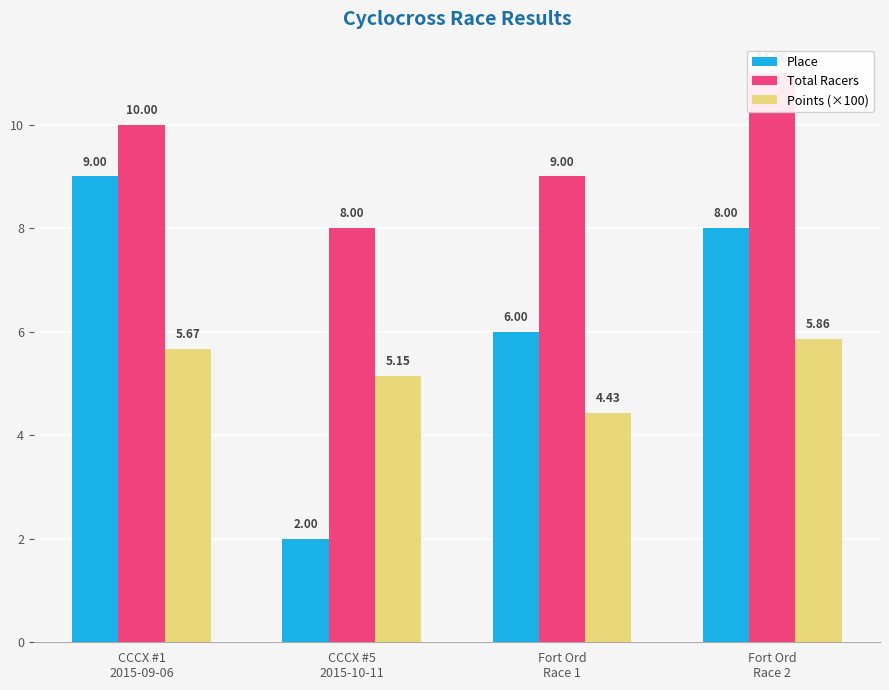

What is the lowest value of the Points (×100) series?

4.4